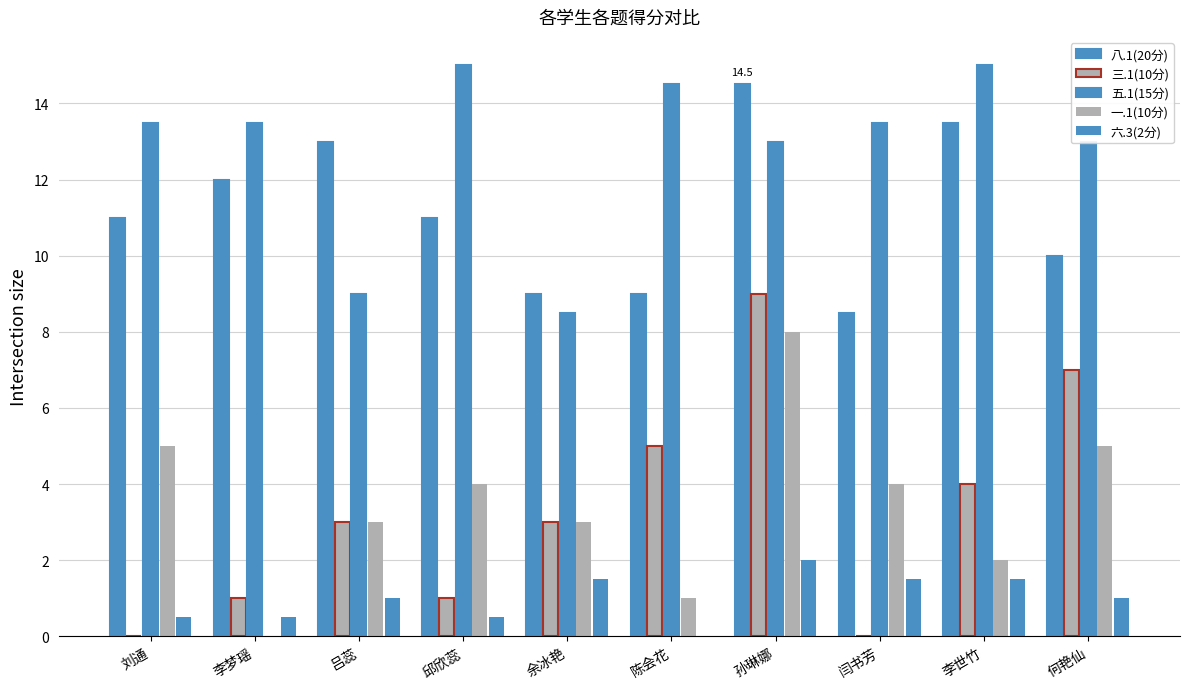

Are the bars grouped side by side (vs. stacked)?

Yes